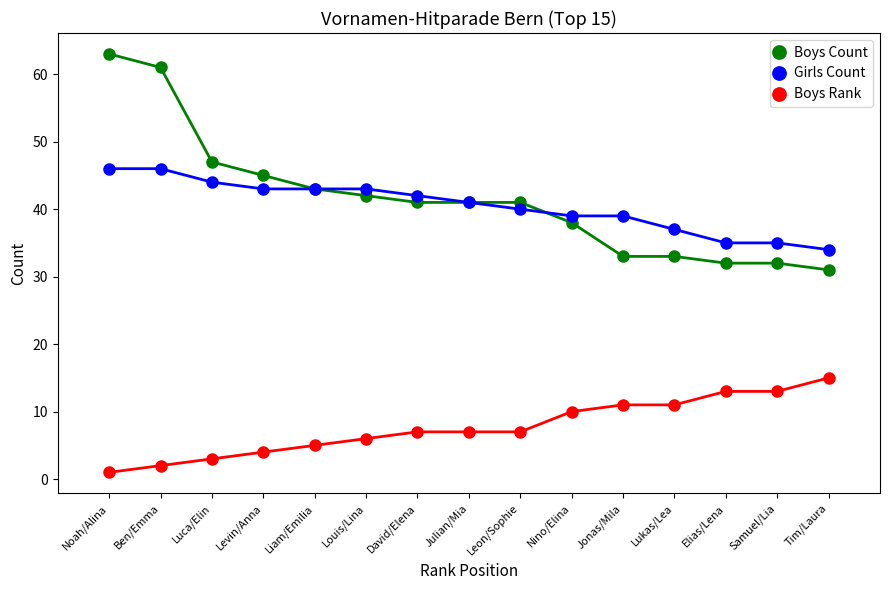

How many values in the Girls Count series are below 41?

7